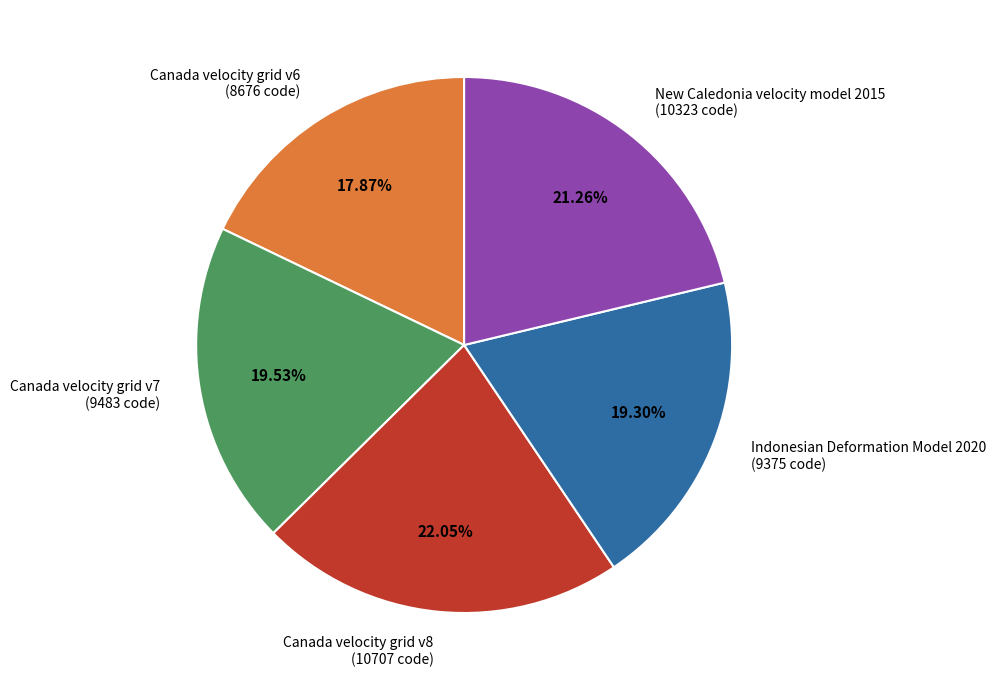

What percentage is the New Caledonia velocity model 2015 slice, to the nearest percent?

21%